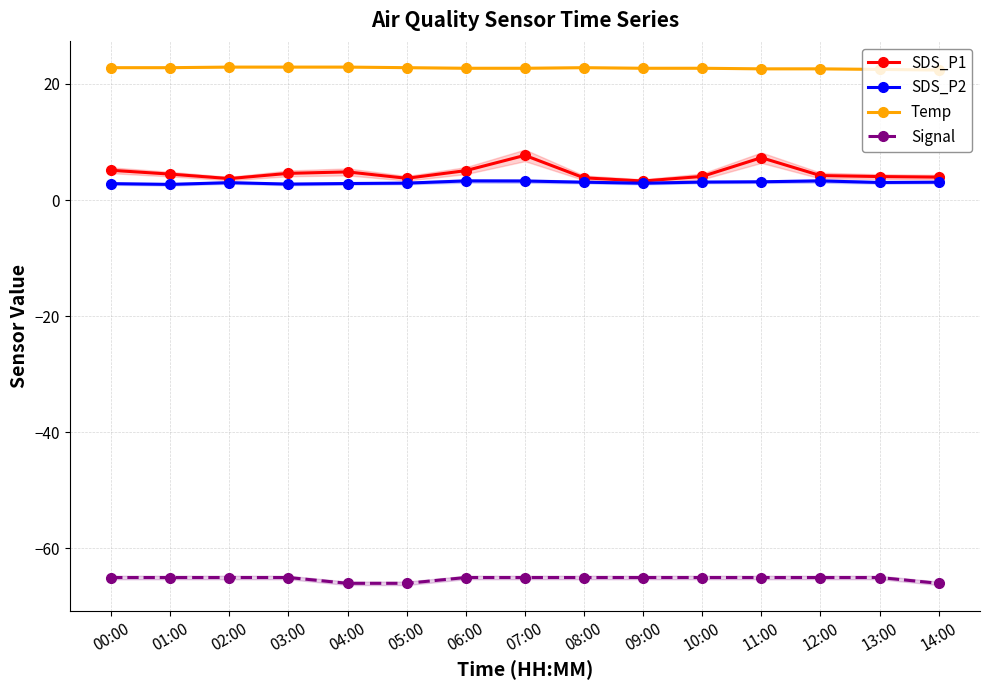

Which has a higher value, 06:00 or 10:00?

06:00